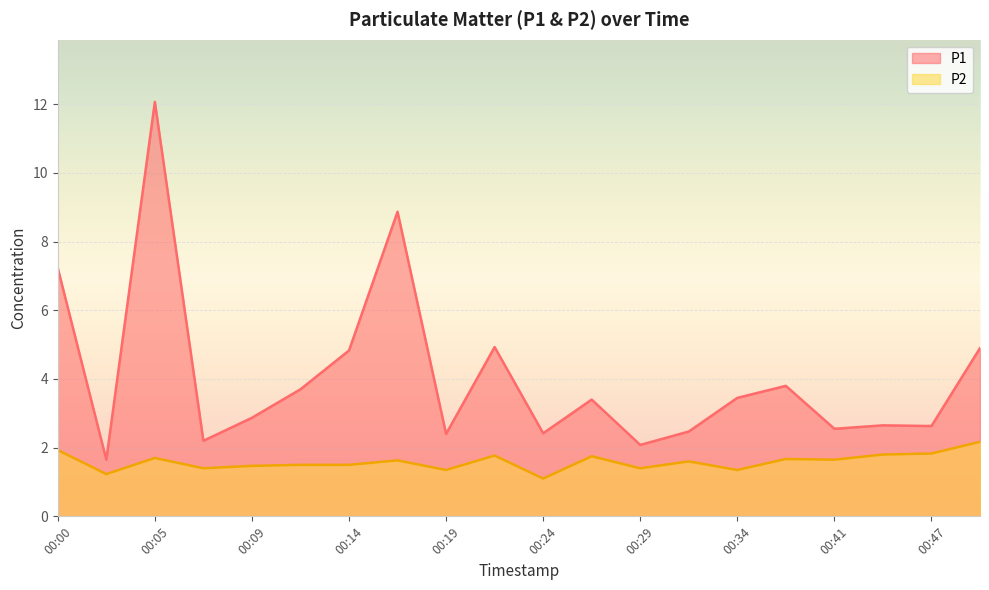

The P2 series shows 2.2 at 00:37. True or false?

False